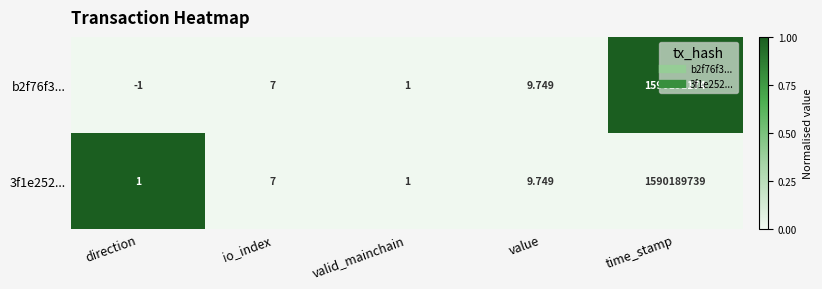

At which category is the sum across all series the highest?

time_stamp